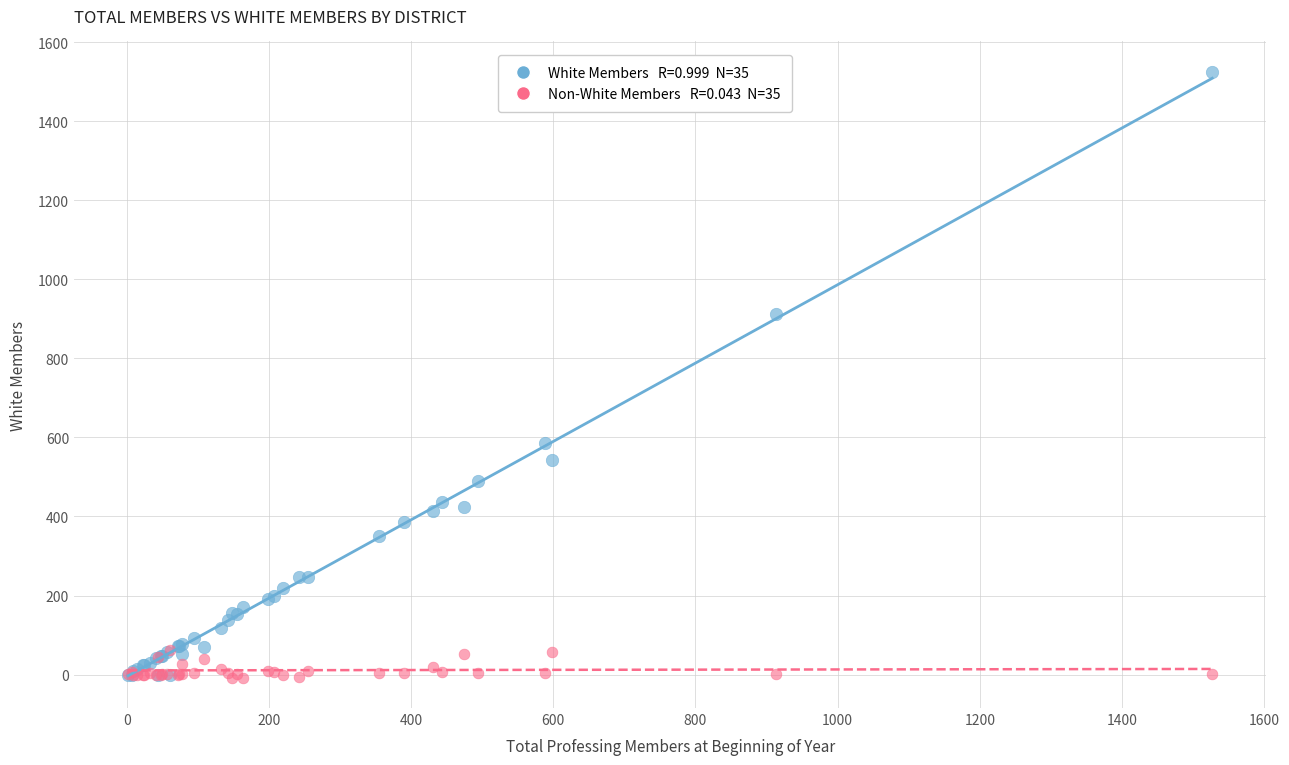

Across all series, what Y value is closest to 758?

911